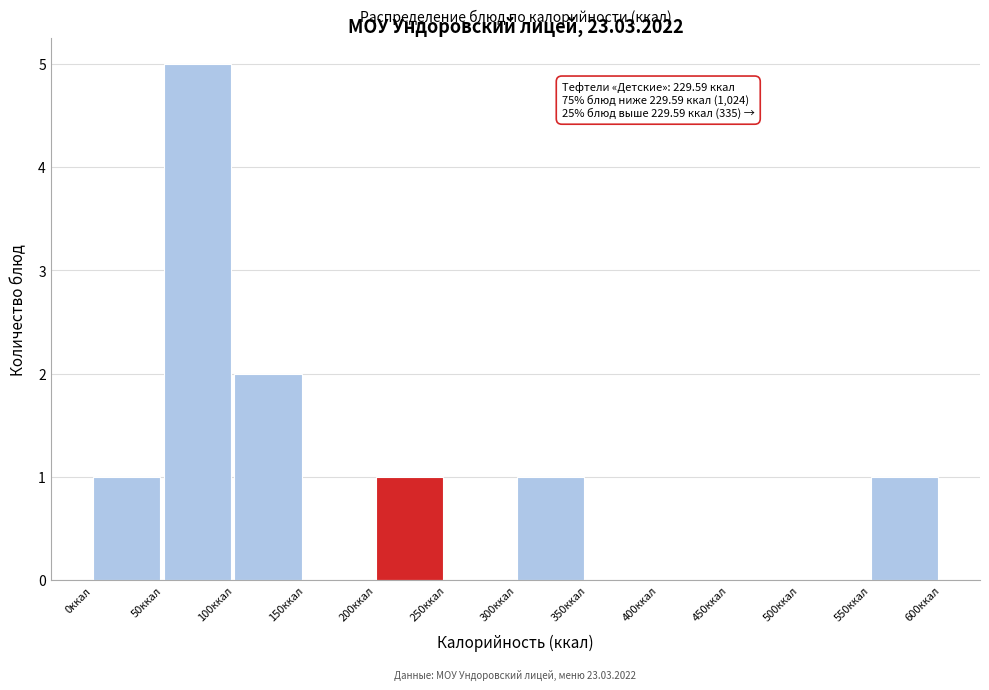

Which range on the x-axis has the tallest bar?

50 to 100